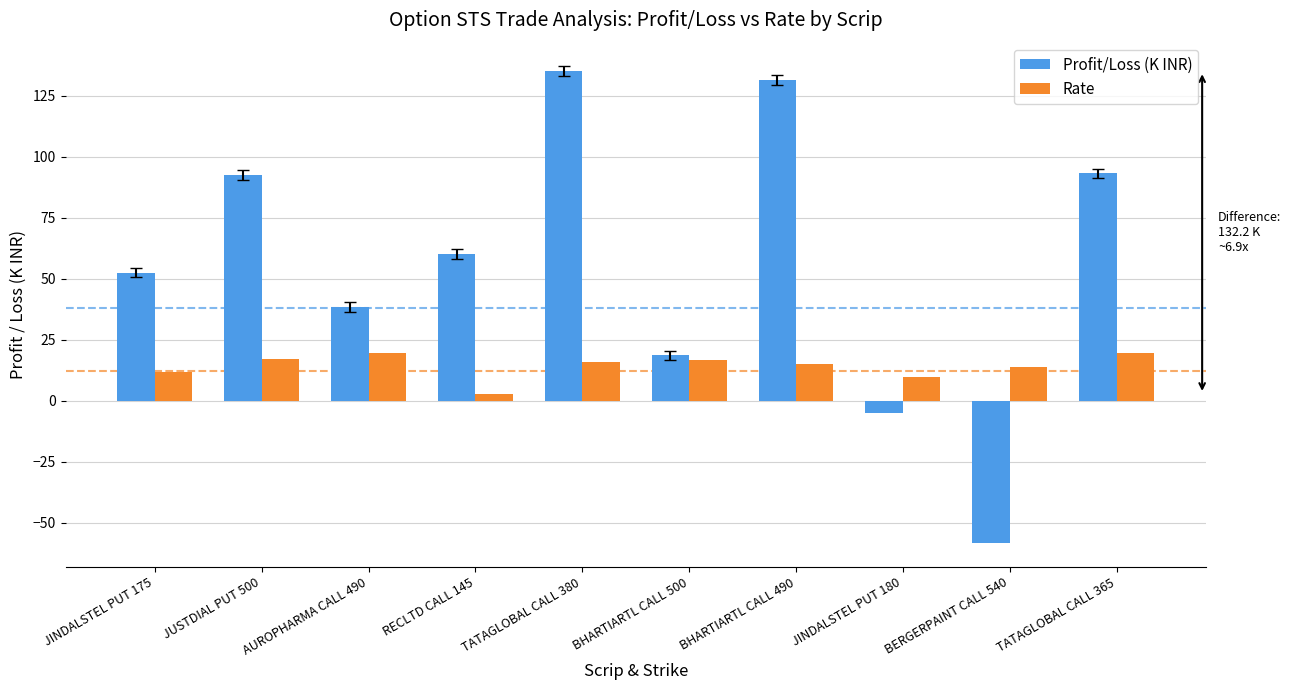

What position from the right is JINDALSTEL PUT 175?

10